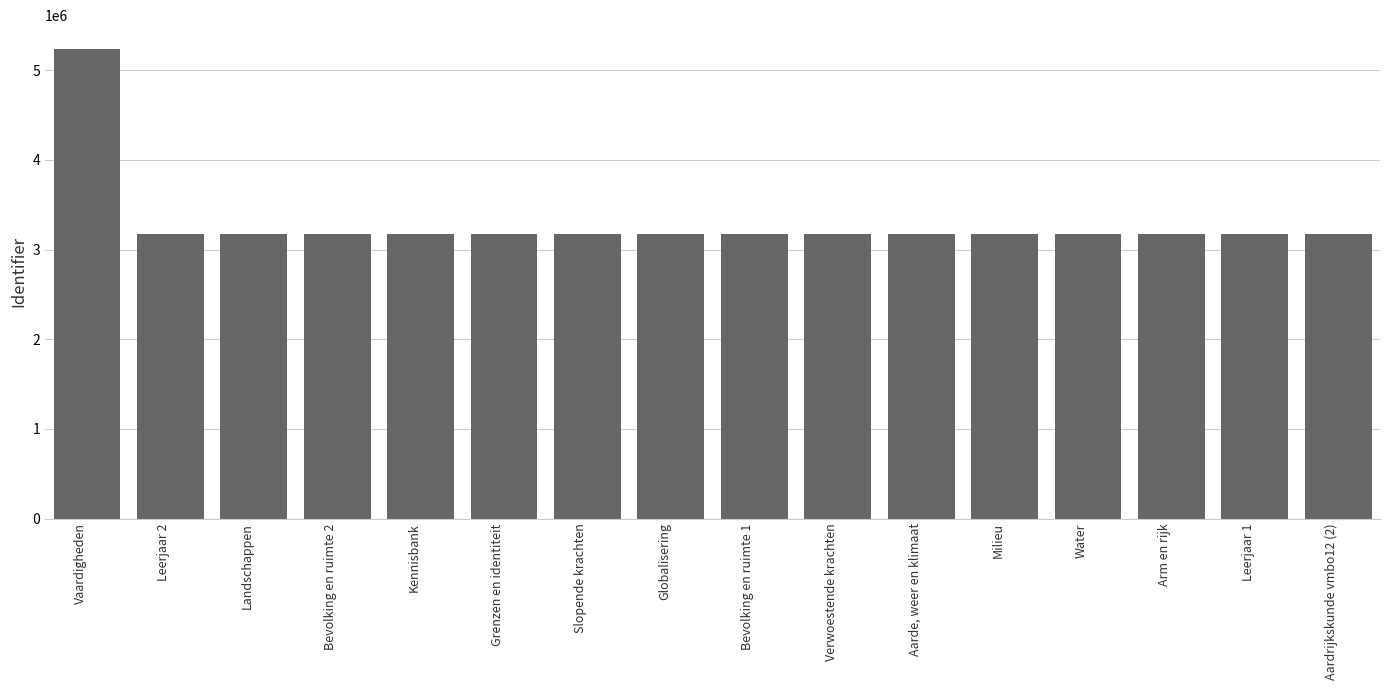

Is it true that the value at Leerjaar 2 is 3174063?

True